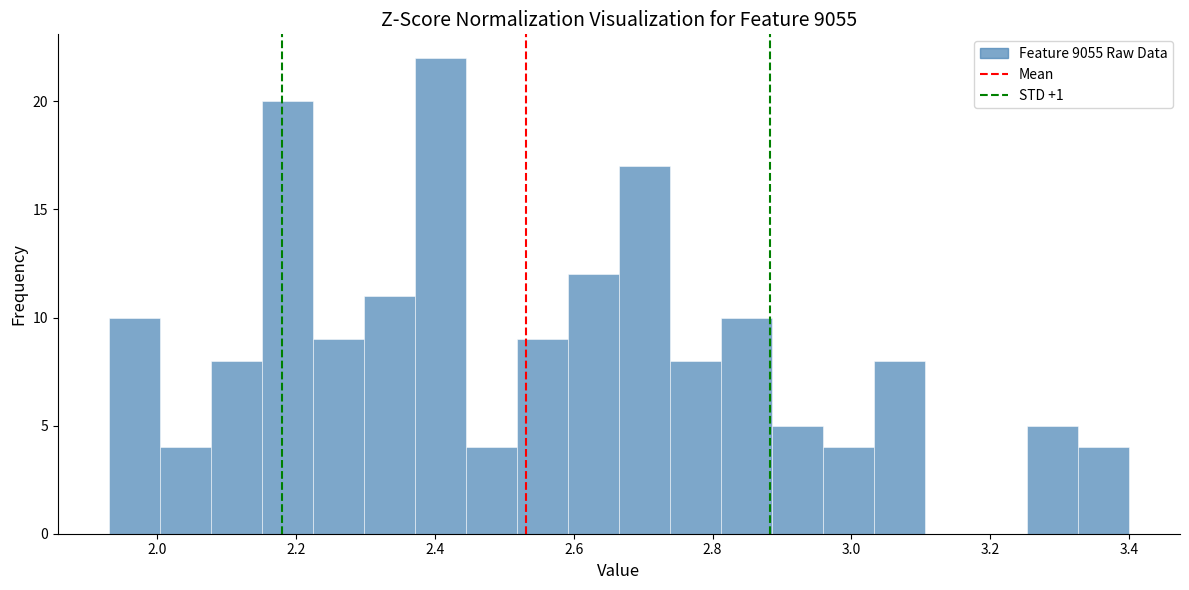

Read against the x-axis, roughly where is the centre of the tallest bar?

2.40